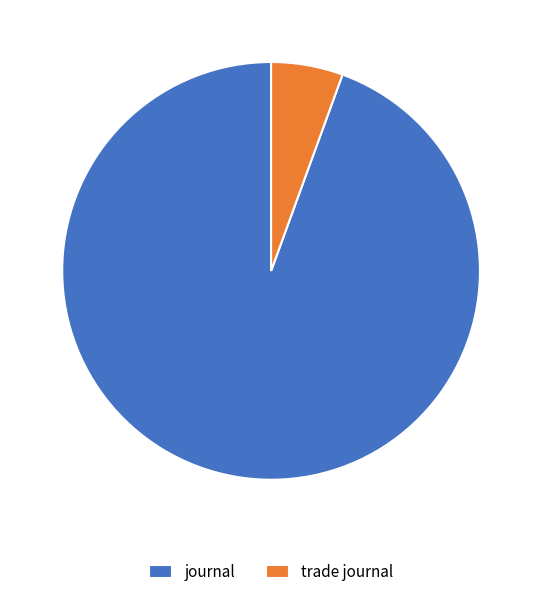

Which slice is the largest?

journal